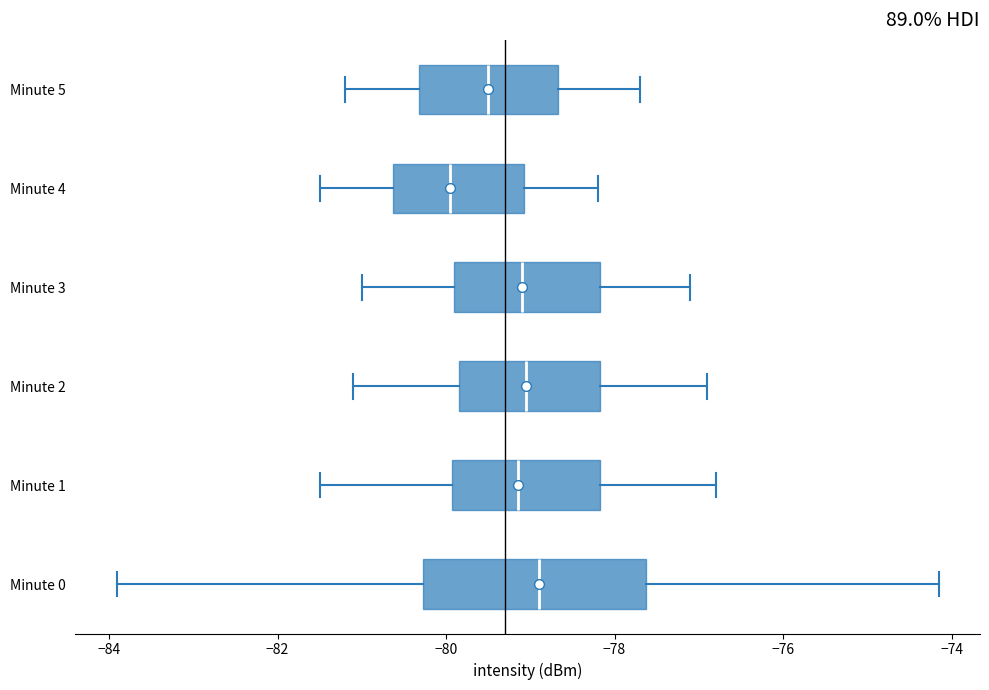

Where does the right whisker of the box for Minute 3 end on the x-axis? The values are not printed on the chart, so give them approximately, as read against the axis.

-77.0